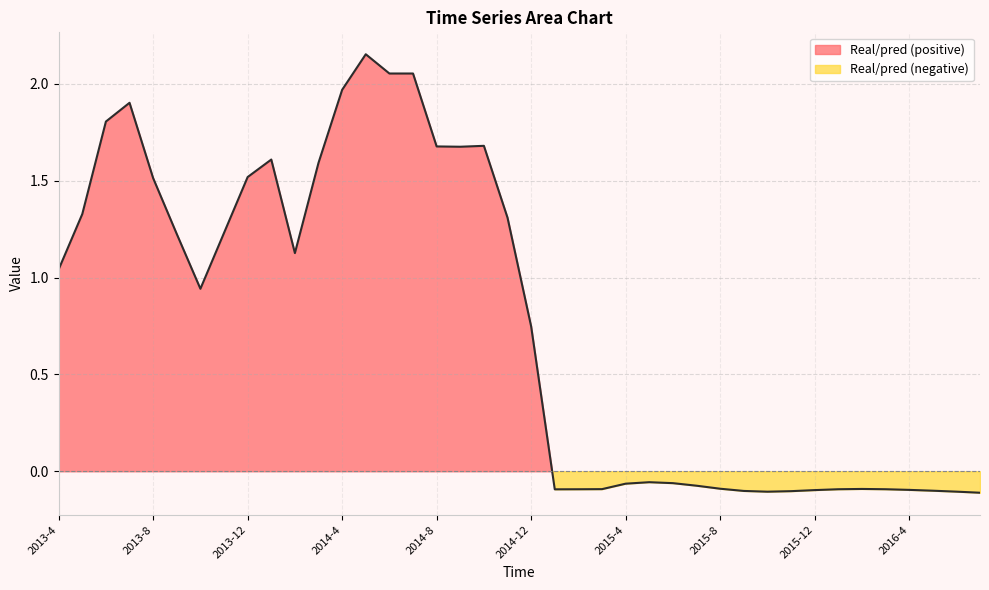

What is the sum of the values at 2015-3 and 2016-1?

-0.2